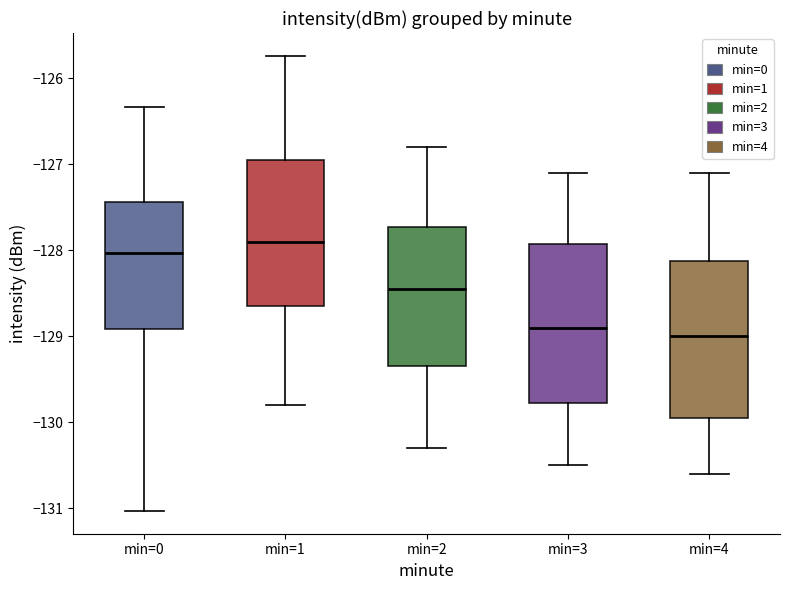

Which box has the highest median line?

min=1